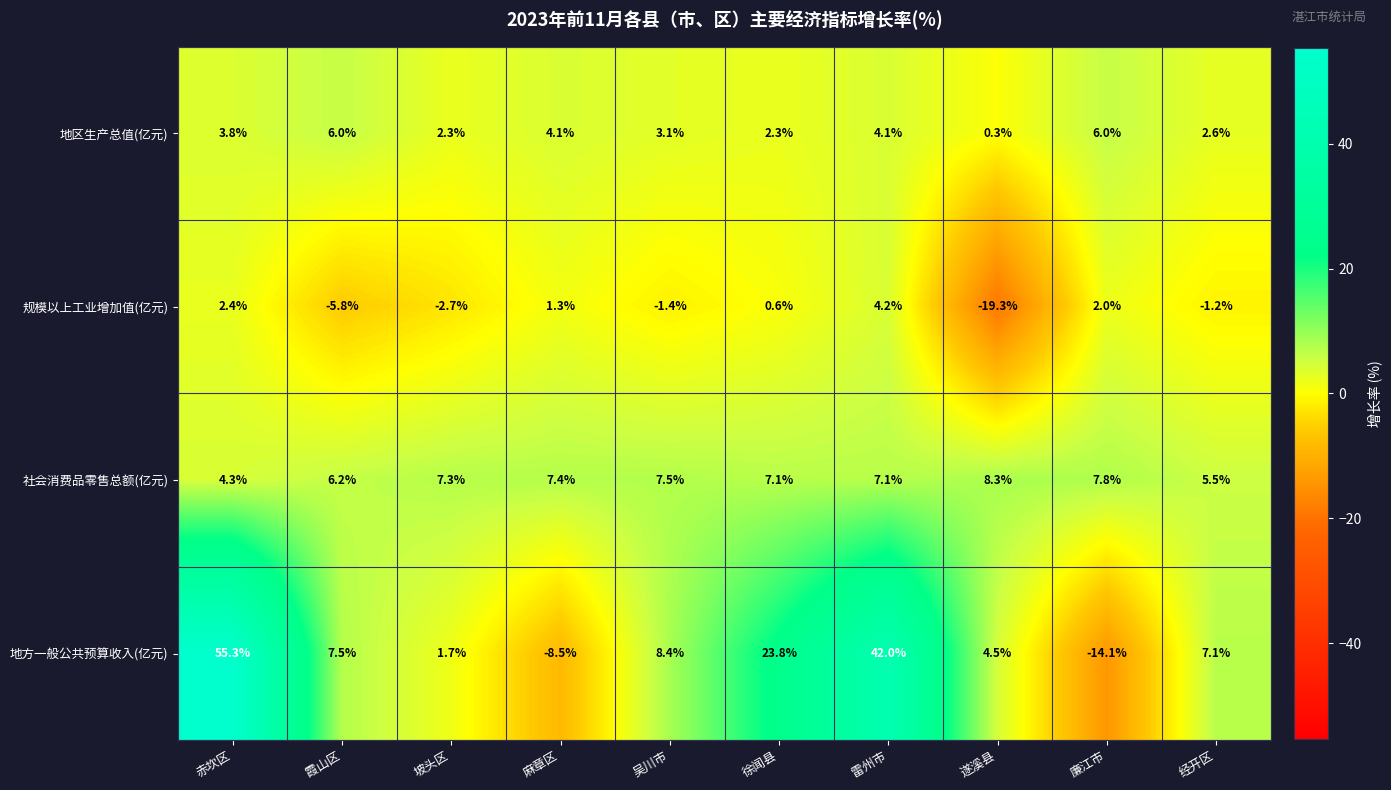

What is the sum of all 地方一般公共预算收入(亿元) values?

127.7